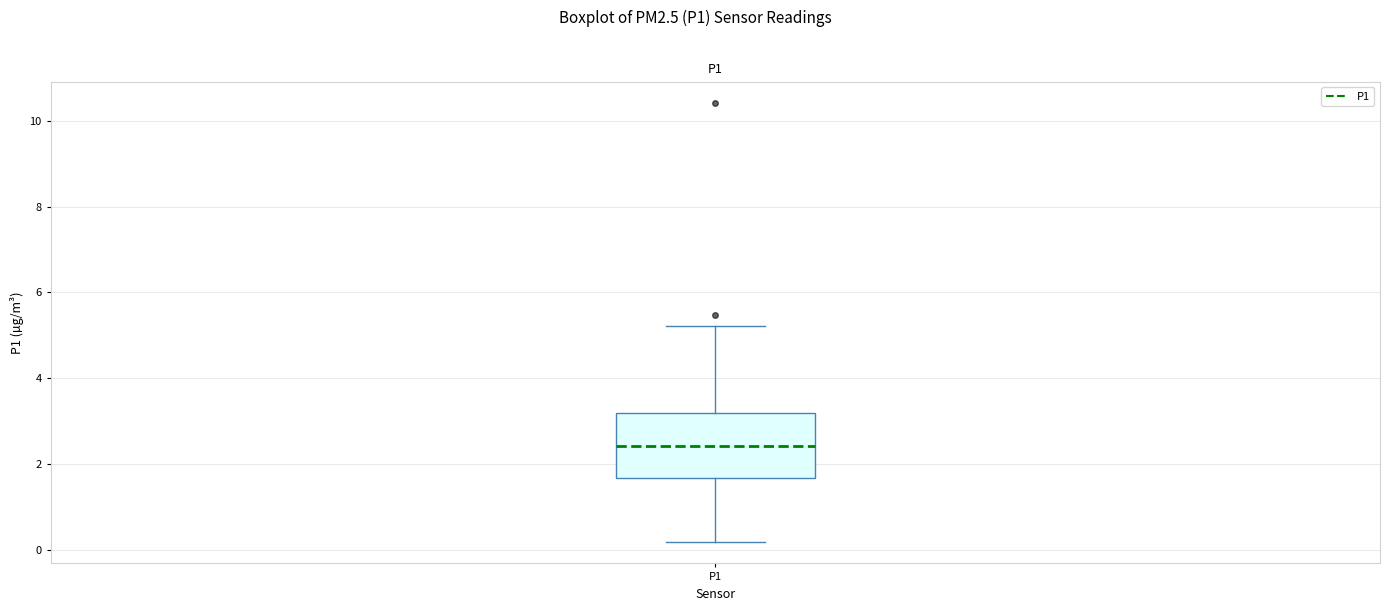

Where is the lower edge of the box for P1 on the y-axis? The values are not printed on the chart, so give them approximately, as read against the axis.

1.6